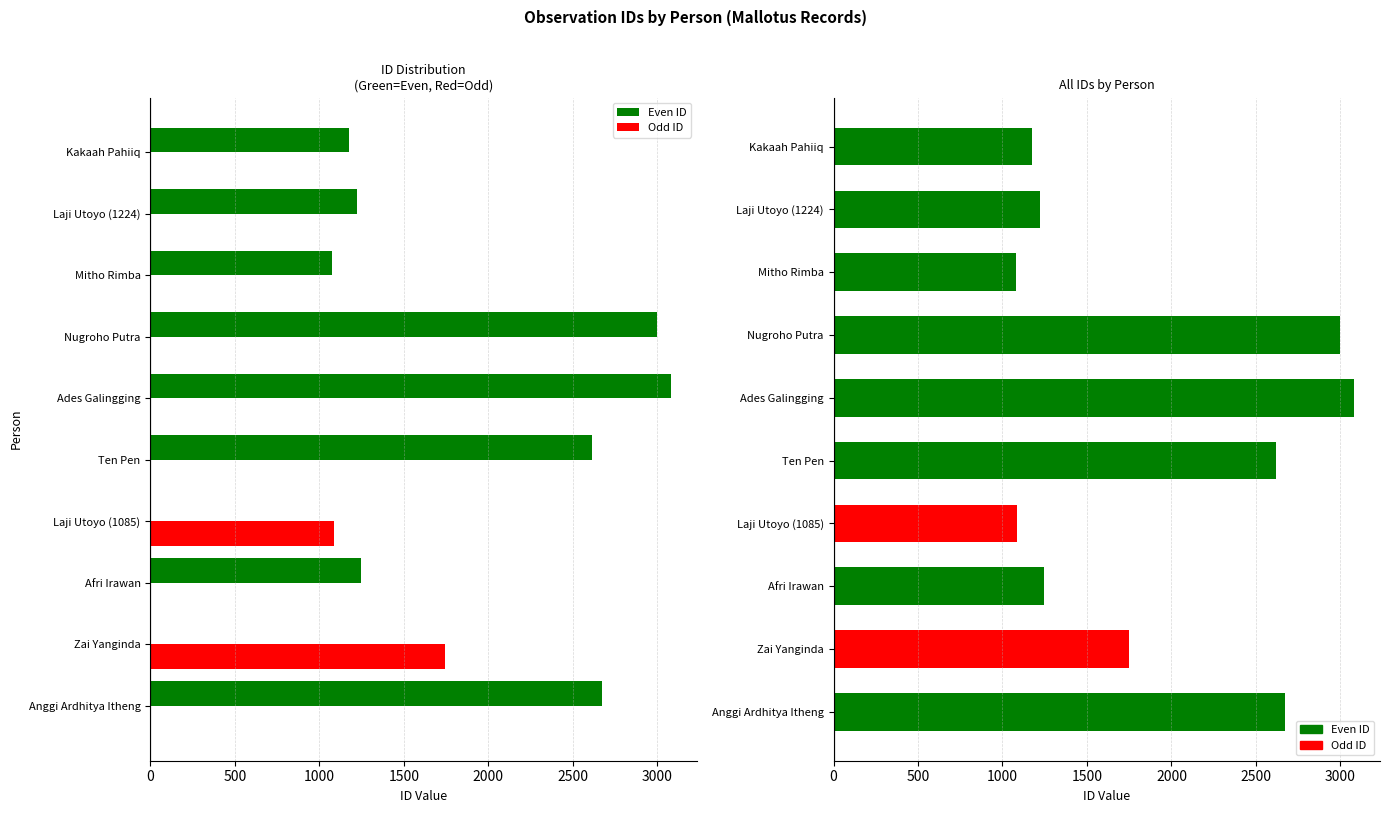

Are the bars grouped side by side (vs. stacked)?

Yes